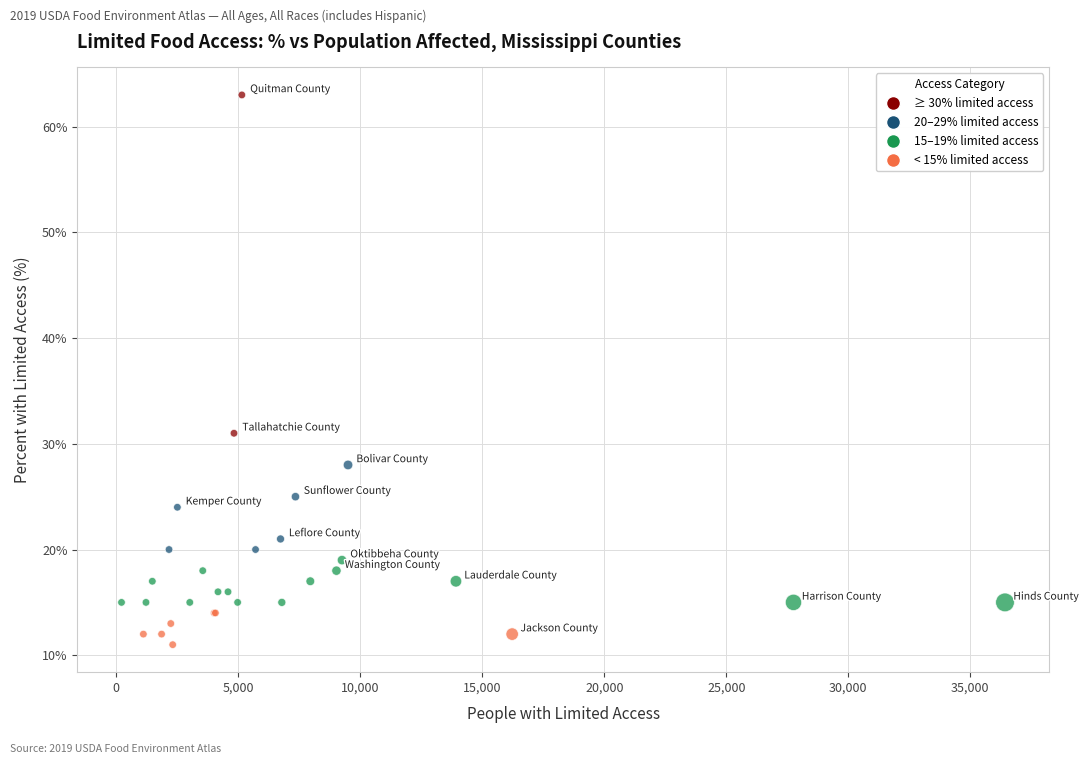

What Y value in the scatter plot is closest to 37?

31